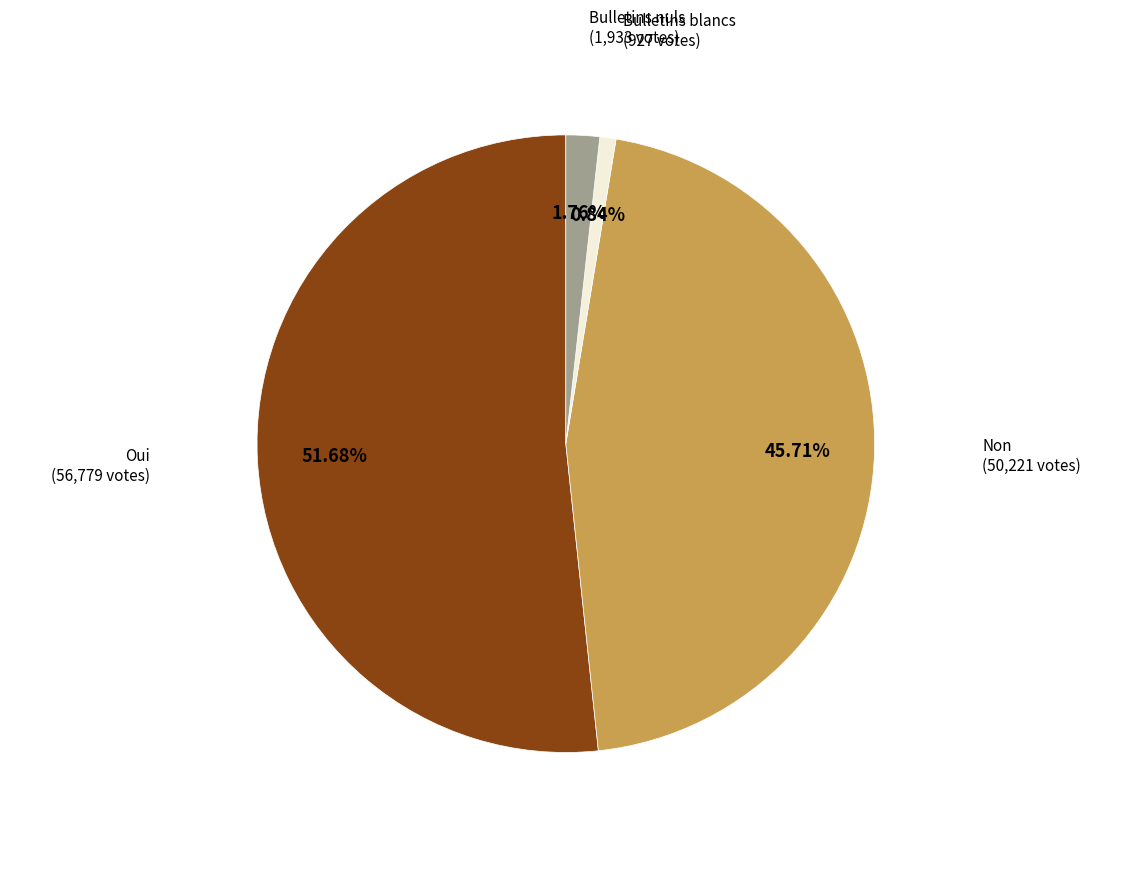

Is there a majority slice in this chart?

Yes